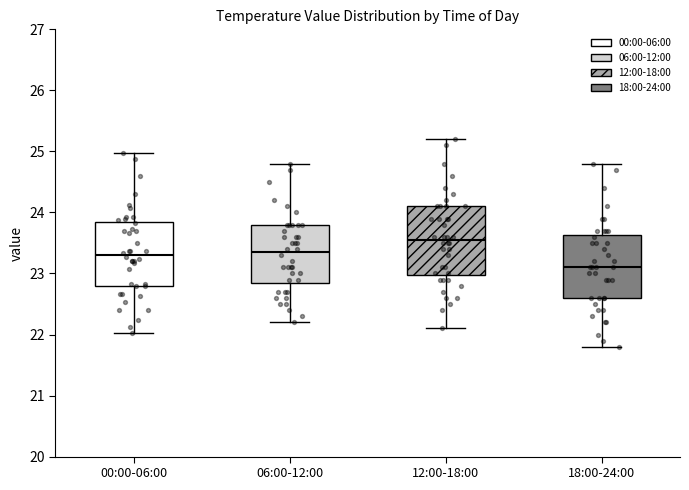

Where does the lower whisker of the box for 06:00-12:00 end on the y-axis? The values are not printed on the chart, so give them approximately, as read against the axis.

22.2